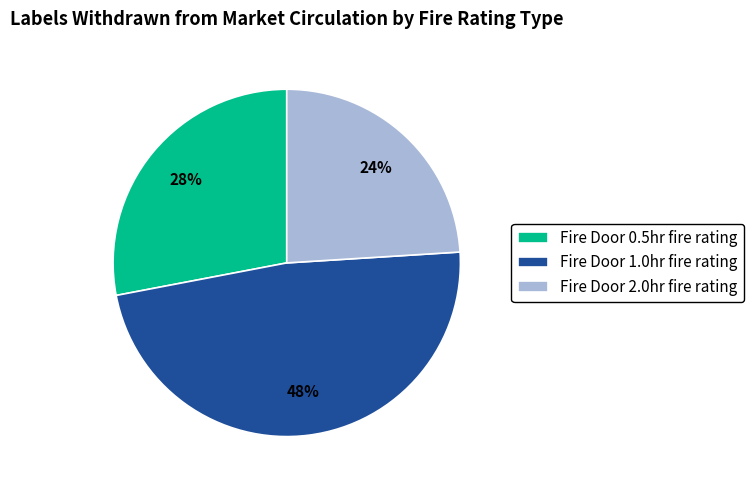

Which slice is the smallest?

Fire Door 2.0hr fire rating